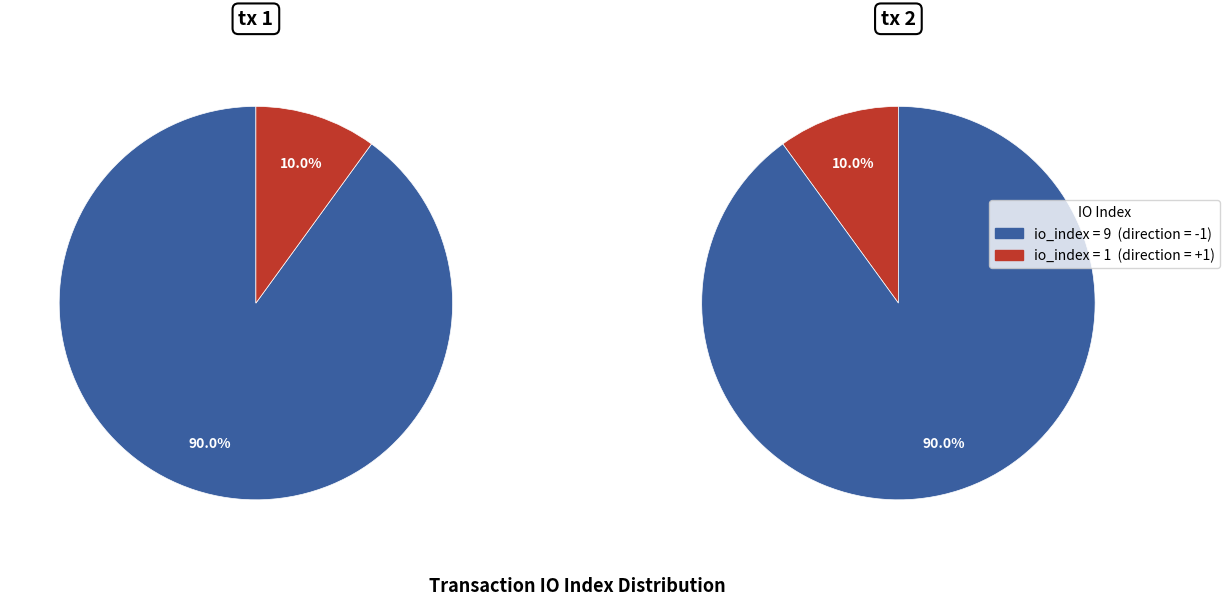

How many segments does this pie chart have?

2